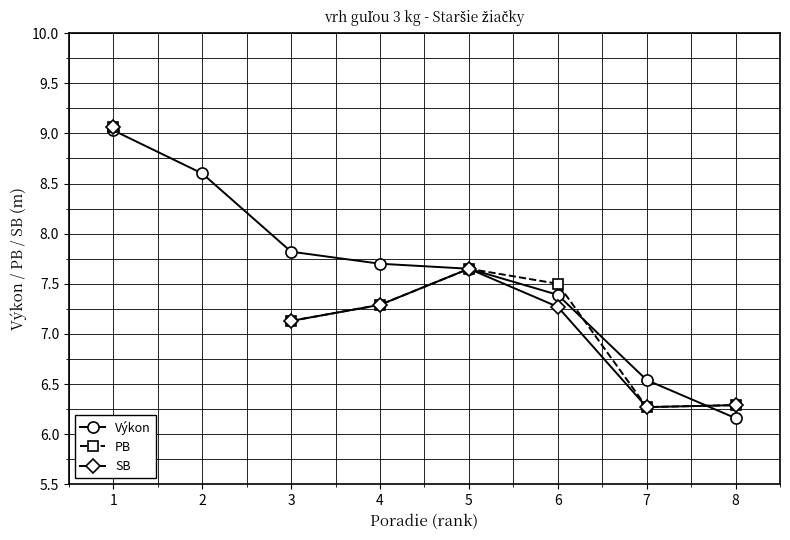

At which category does SB reach its first local peak?

5